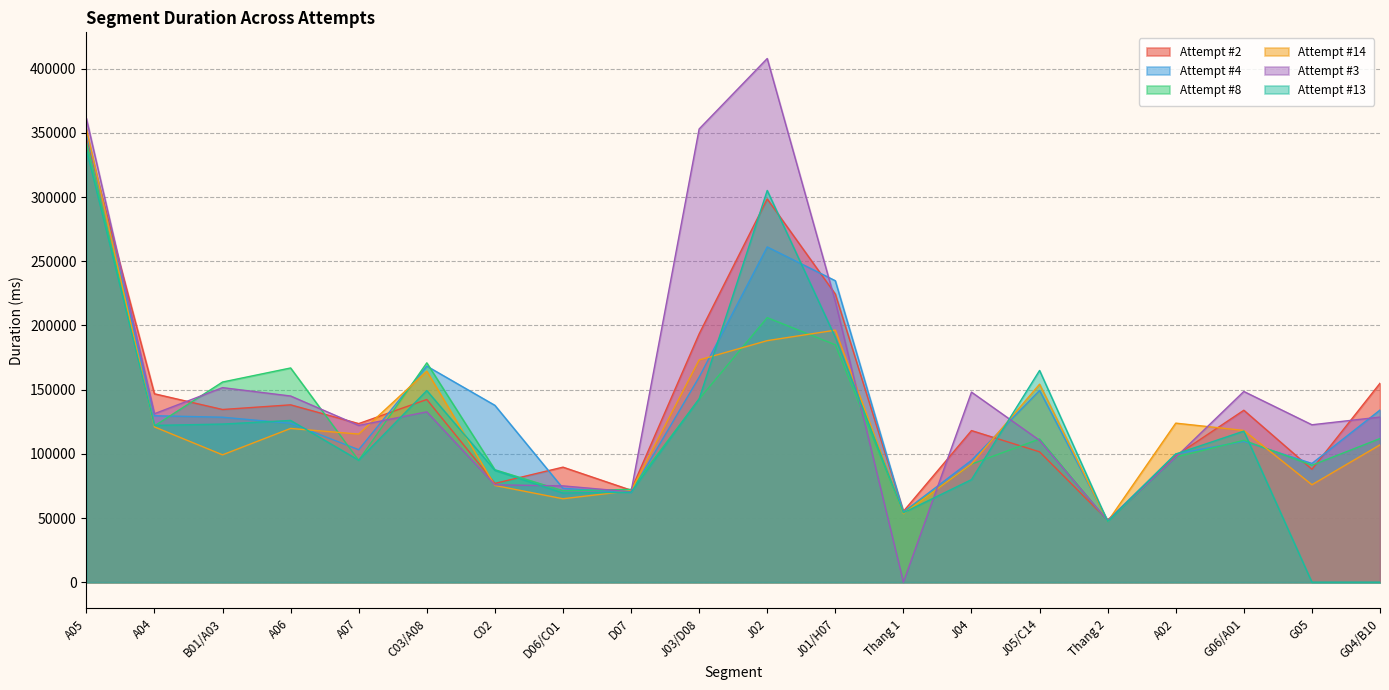

True or false: Attempt #2 and Attempt #13 cross at least once.

True